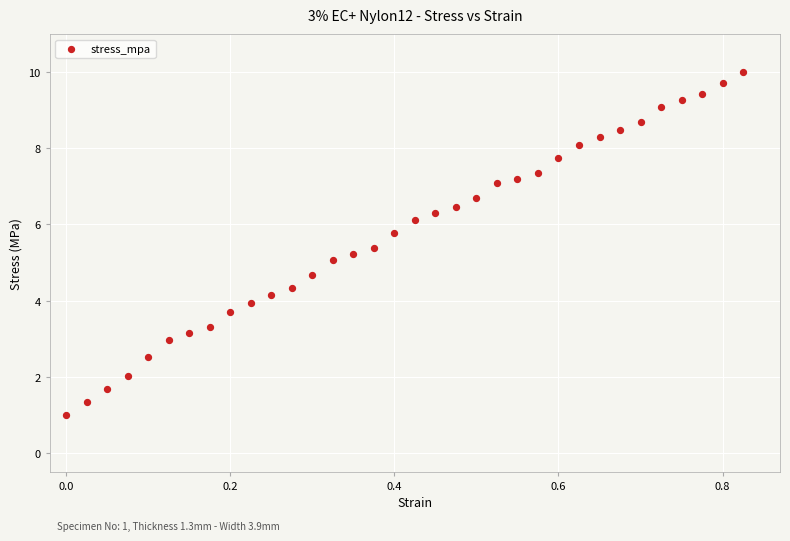

What is the range of Y values (max minus min)?

9.0